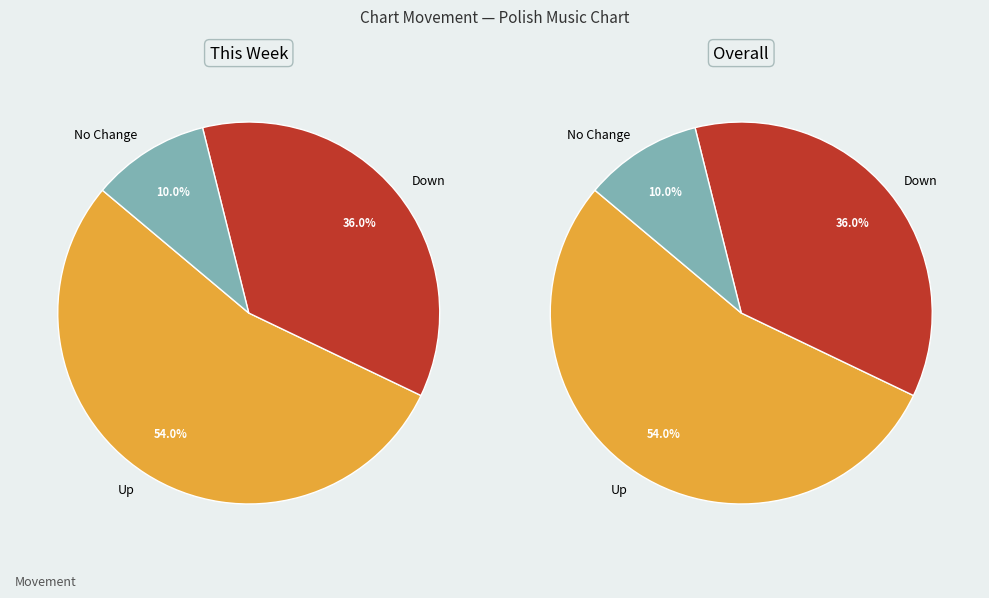

True or false: up accounts for 39% of the total.

False